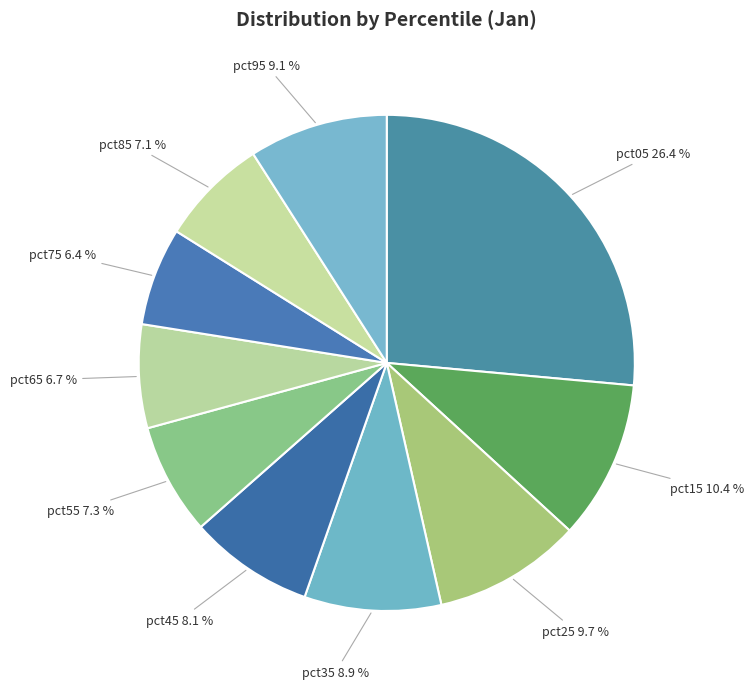

How many slices are in this pie chart?

10